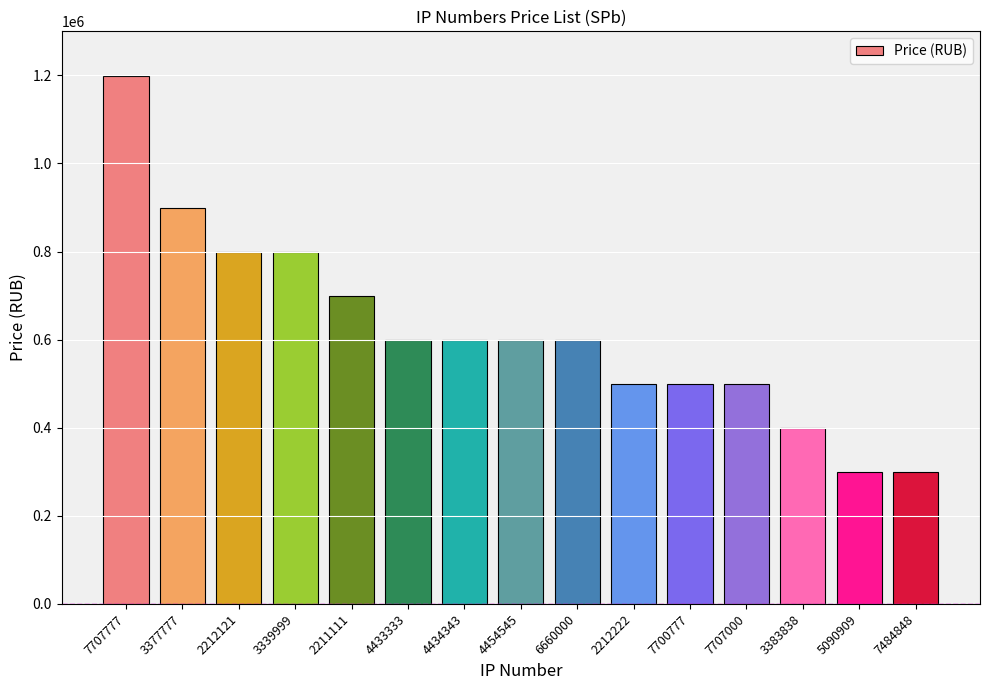

Reading left to right, list all the values displayed in this chart.

7707777=1199000	3377777=899000	2212121=799000	3339999=799000	2211111=699000	4433333=599000	4434343=599000	4454545=599000	6660000=599000	2212222=499000	7700777=499000	7707000=499000	3383838=399000	5090909=299000	7484848=299000